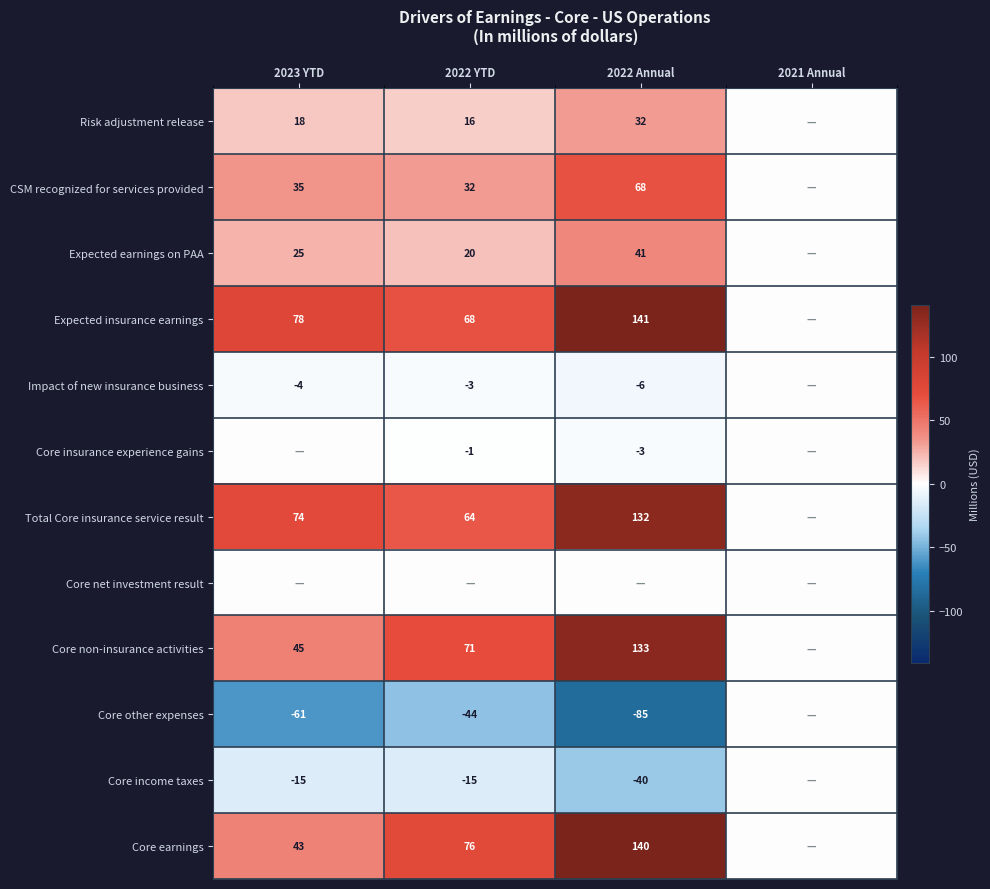

Is it true that Impact of new insurance business equals -4 at 2023 YTD?

True